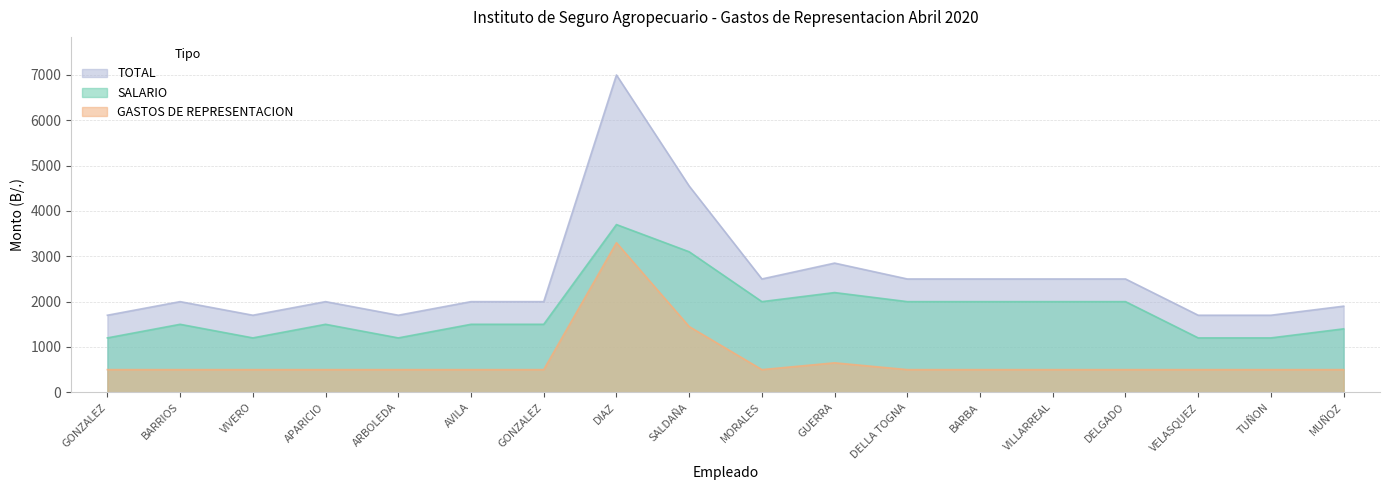

List the labels in order of TOTAL value, largest first.

DIAZ, SALDAÑA, GUERRA, MORALES, DELLA TOGNA, BARBA, VILLARREAL, DELGADO, BARRIOS, APARICIO, AVILA, GONZALEZ, MUÑOZ, GONZALEZ, VIVERO, ARBOLEDA, VELASQUEZ, TUÑON